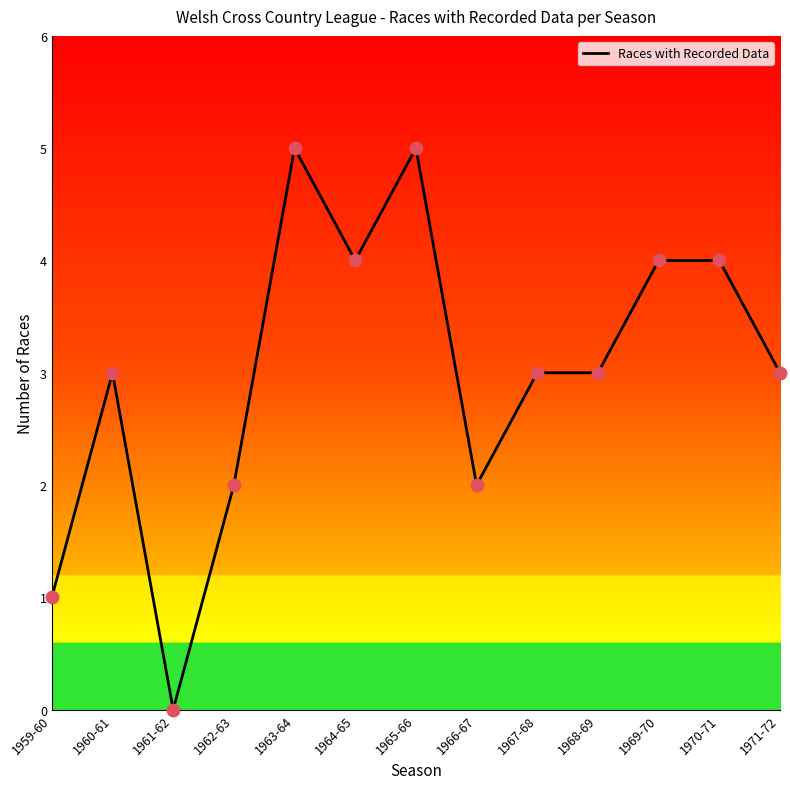

What is the change in value from 1962-63 to 1964-65?

+2